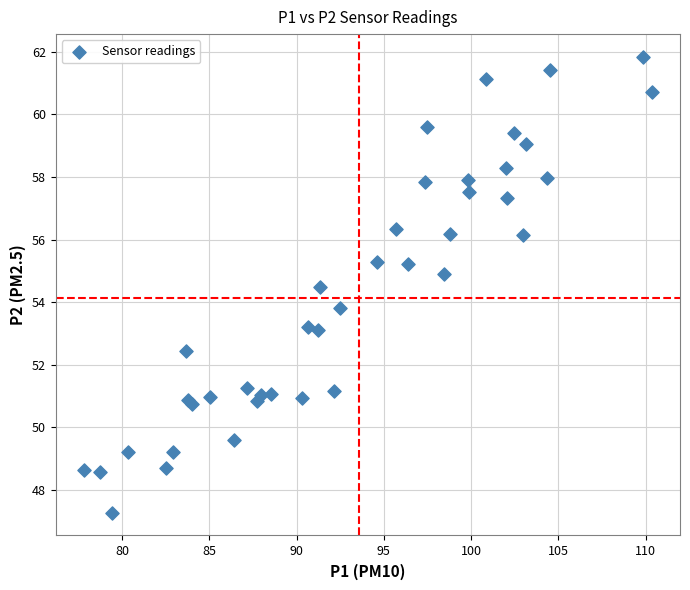

What Y value in the scatter plot is closest to 54?

53.8